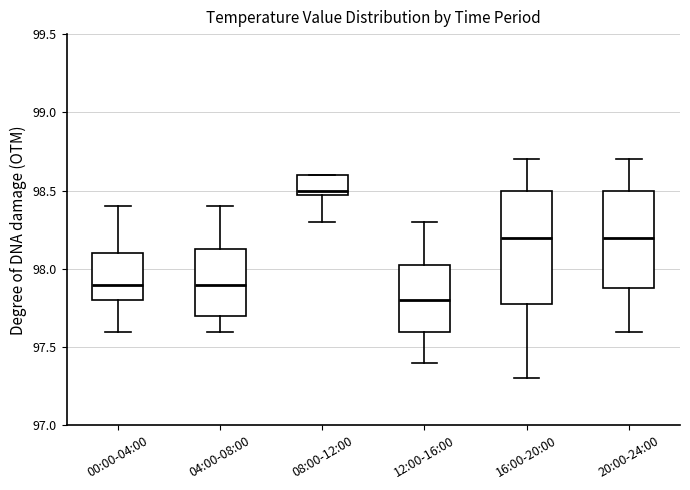

Where is the lower edge of the box for 08:00-12:00 on the y-axis? The values are not printed on the chart, so give them approximately, as read against the axis.

98.50